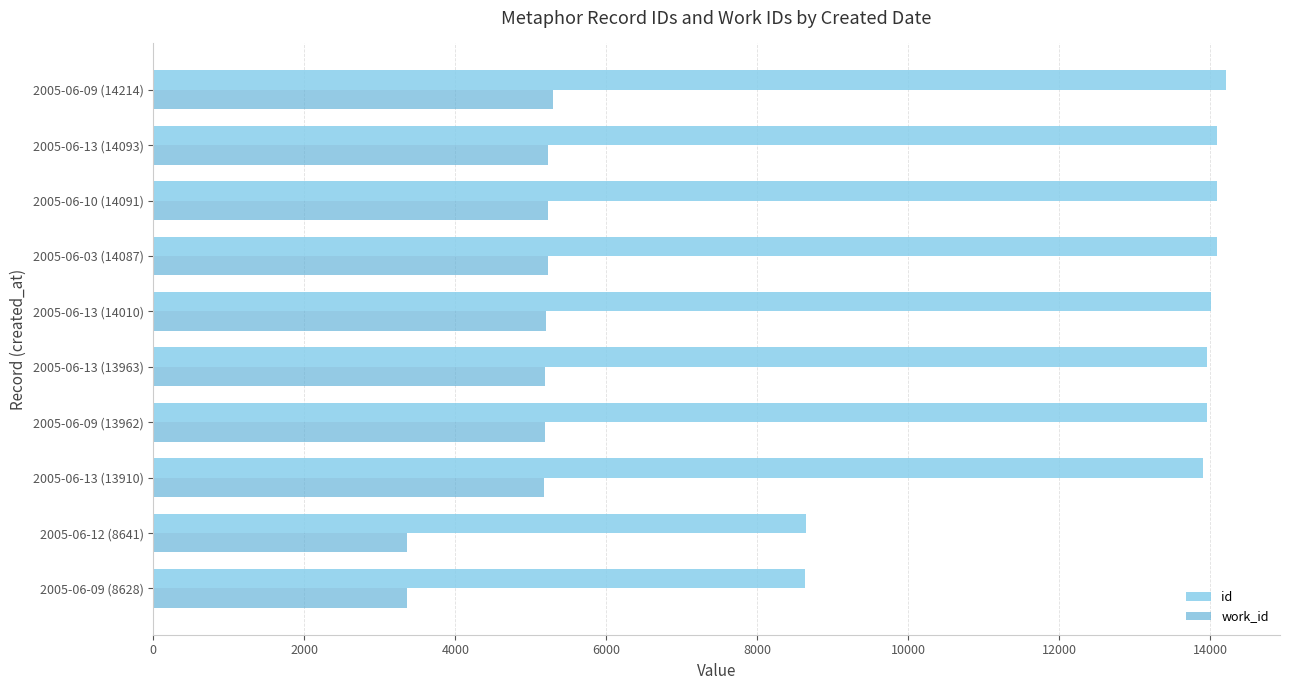

Which series has the largest total across all categories?

id